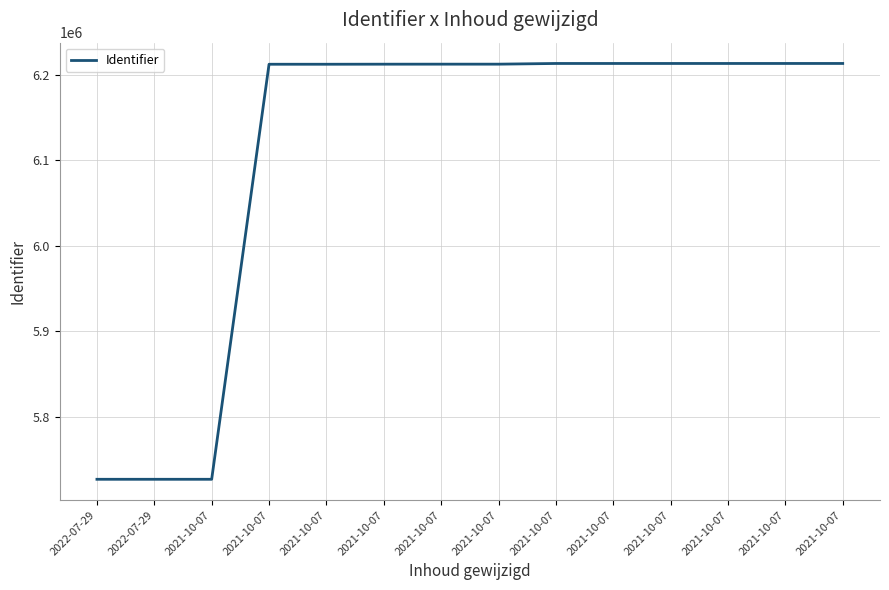

What is the label of the 11th point from the right?

2021-10-07